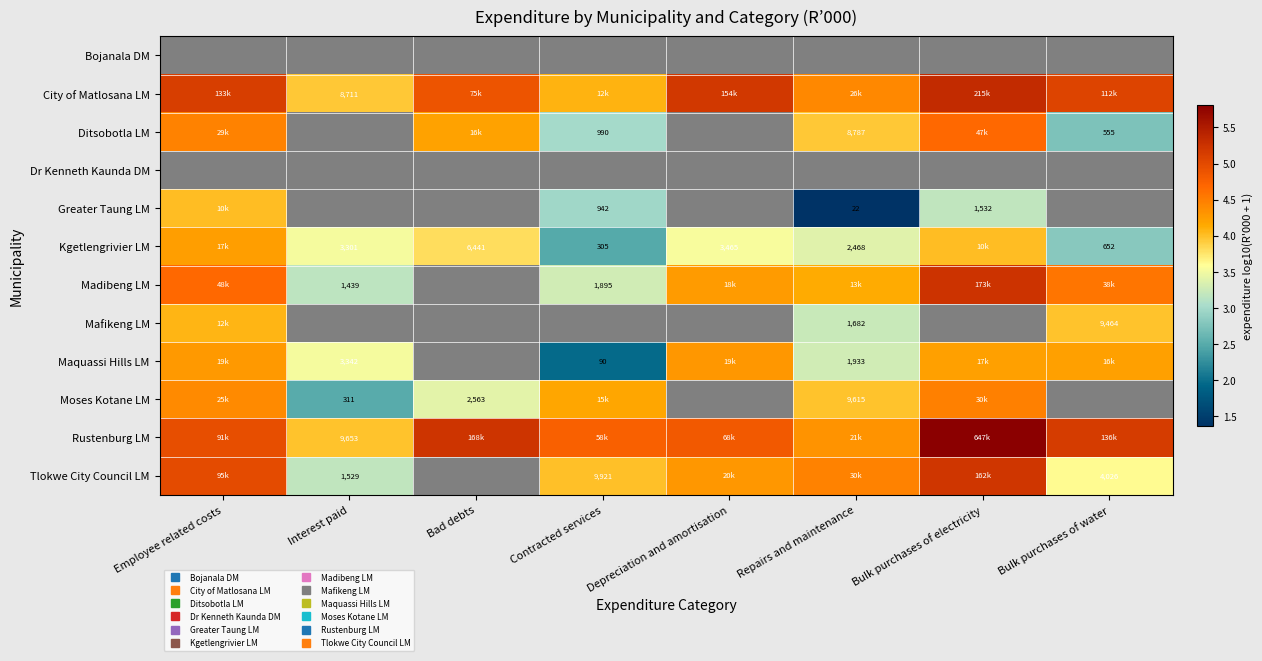

At which label does Tlokwe City Council LM reach its minimum?

Interest paid